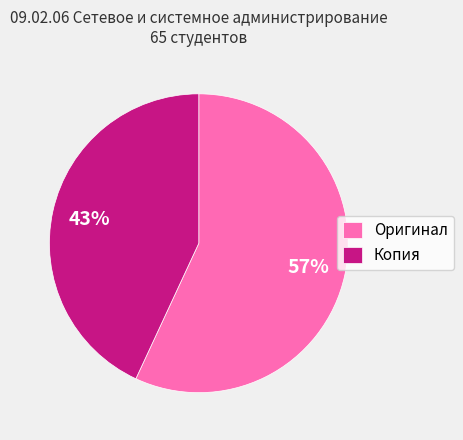

What is the smallest slice in the pie chart?

Копия